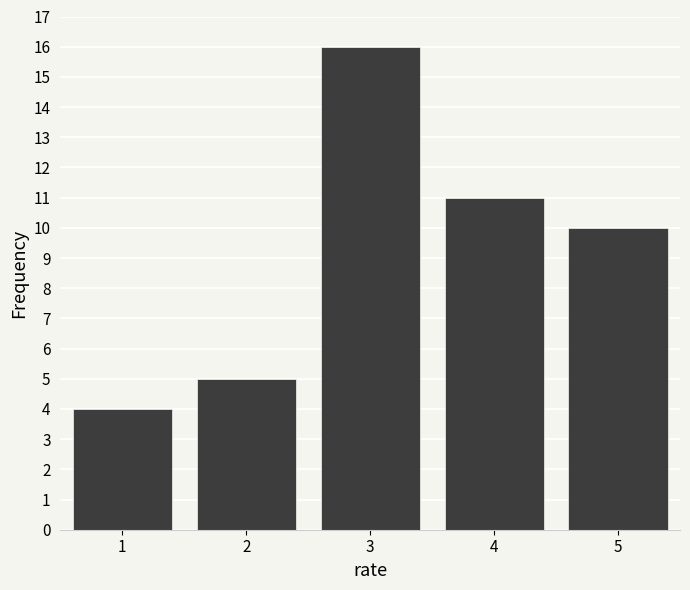

Reading right to left, list all the values displayed in this chart.

10	11	16	5	4